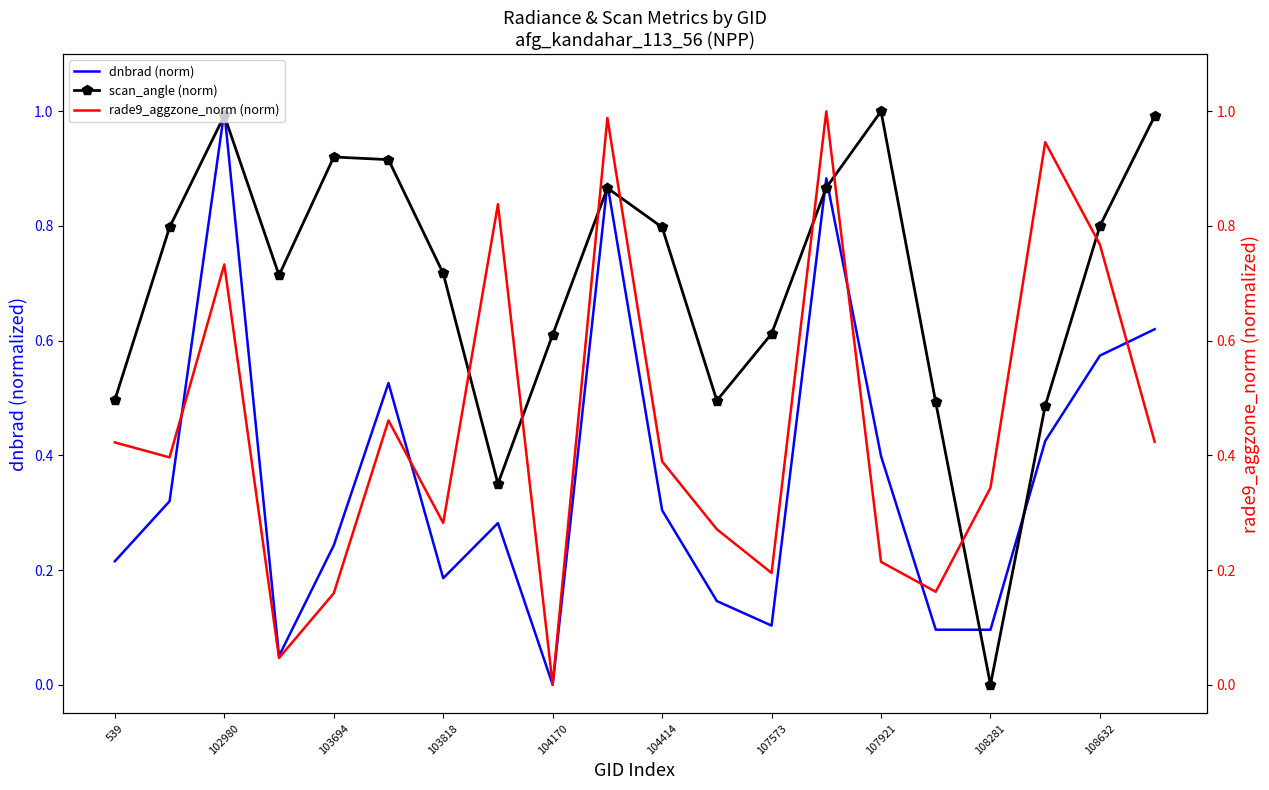

Which series ends up on top after the final intersection of dnbrad (norm) and scan_angle (norm)?

scan_angle (norm)